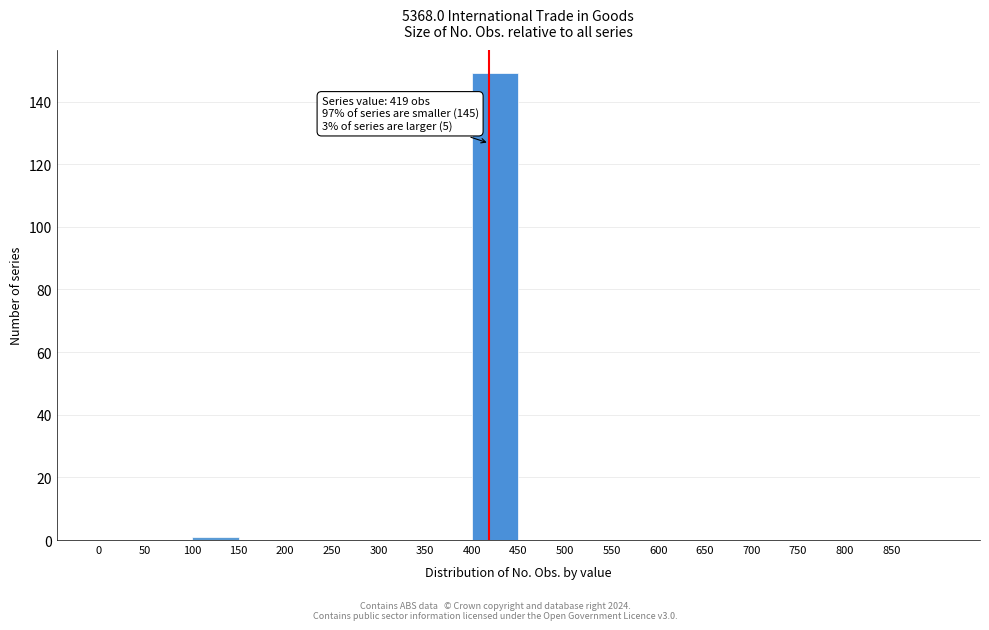

Which range on the x-axis has the tallest bar?

400 to 450